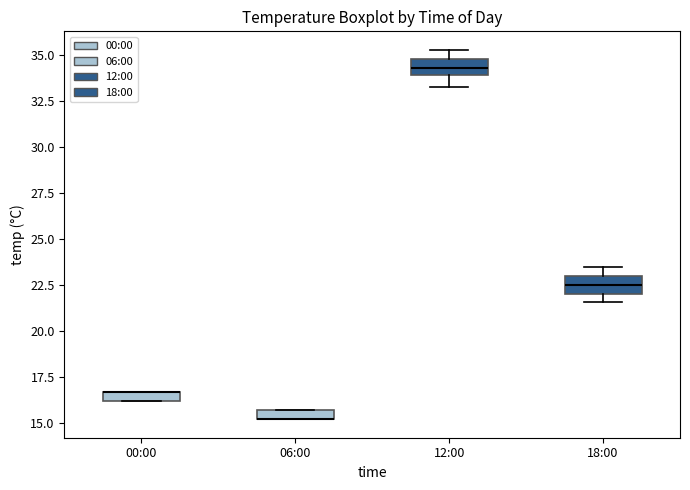

Where is the upper edge of the box for 18:00 on the y-axis? The values are not printed on the chart, so give them approximately, as read against the axis.

23.0